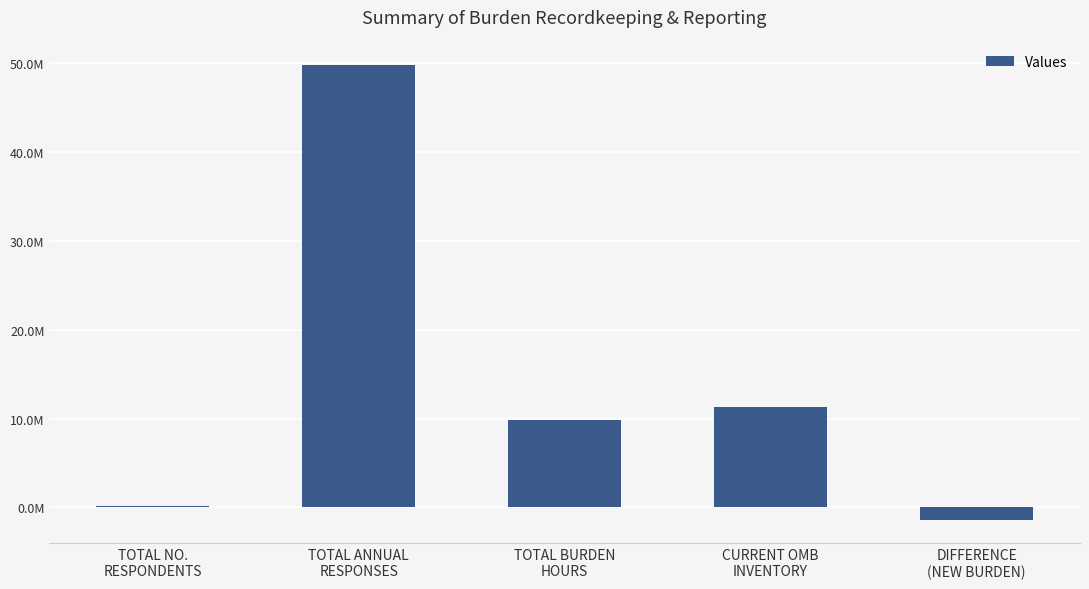

List the labels in order of value, largest first.

TOTAL ANNUAL
RESPONSES, CURRENT OMB
INVENTORY, TOTAL BURDEN
HOURS, TOTAL NO.
RESPONDENTS, DIFFERENCE
(NEW BURDEN)